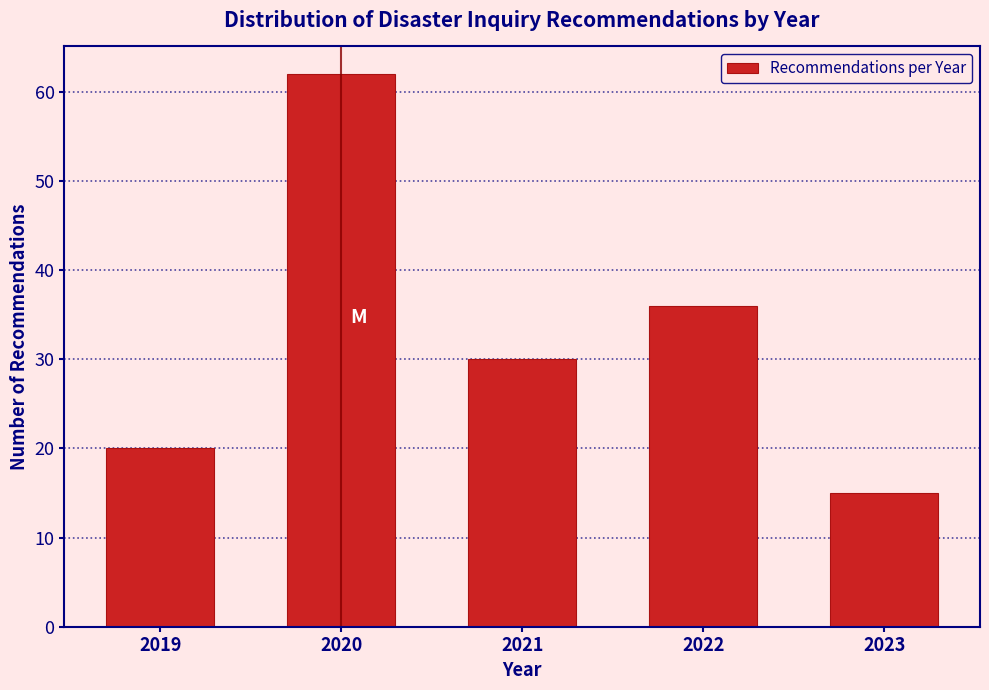

Reading left to right, what are all the values shown in this chart?

2019=20	2020=62	2021=30	2022=36	2023=15